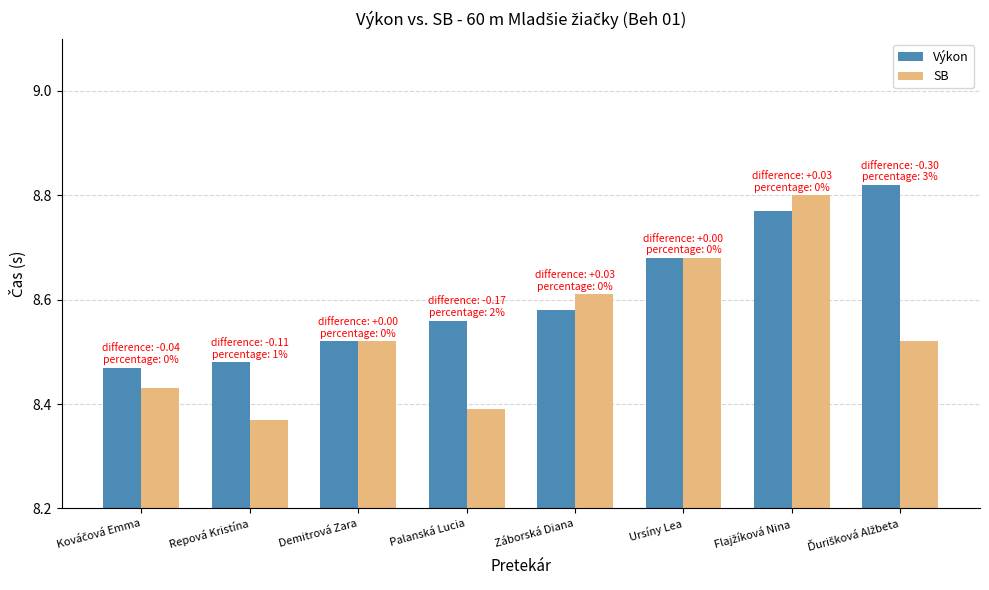

Rank the series by their average value, from lowest to highest.

SB, Výkon